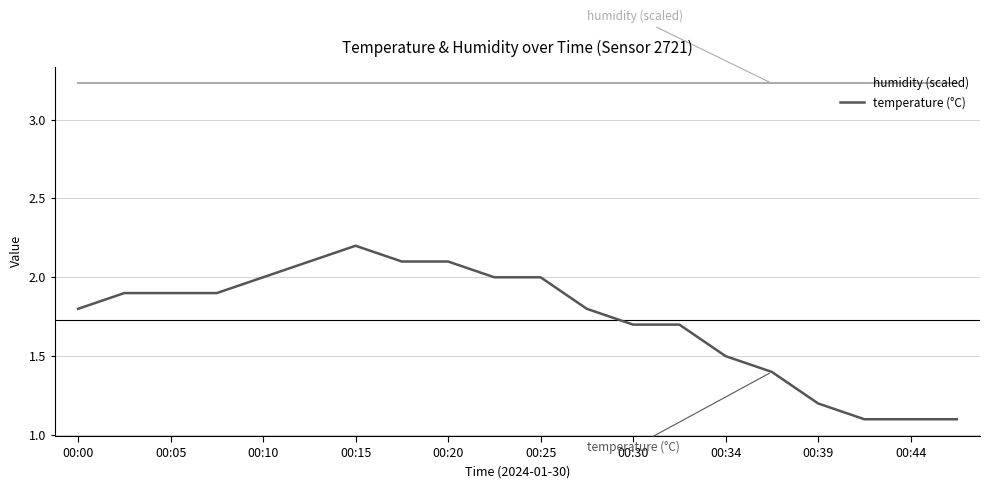

What is the sum of all temperature (°C) values?

34.6